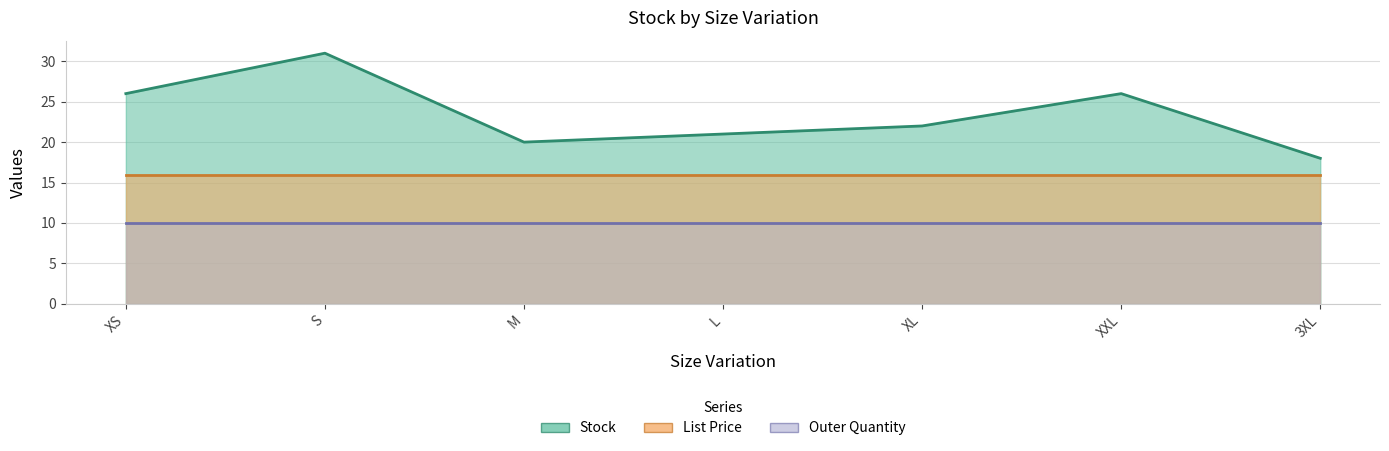

What is the average value of the Stock series?

23.4